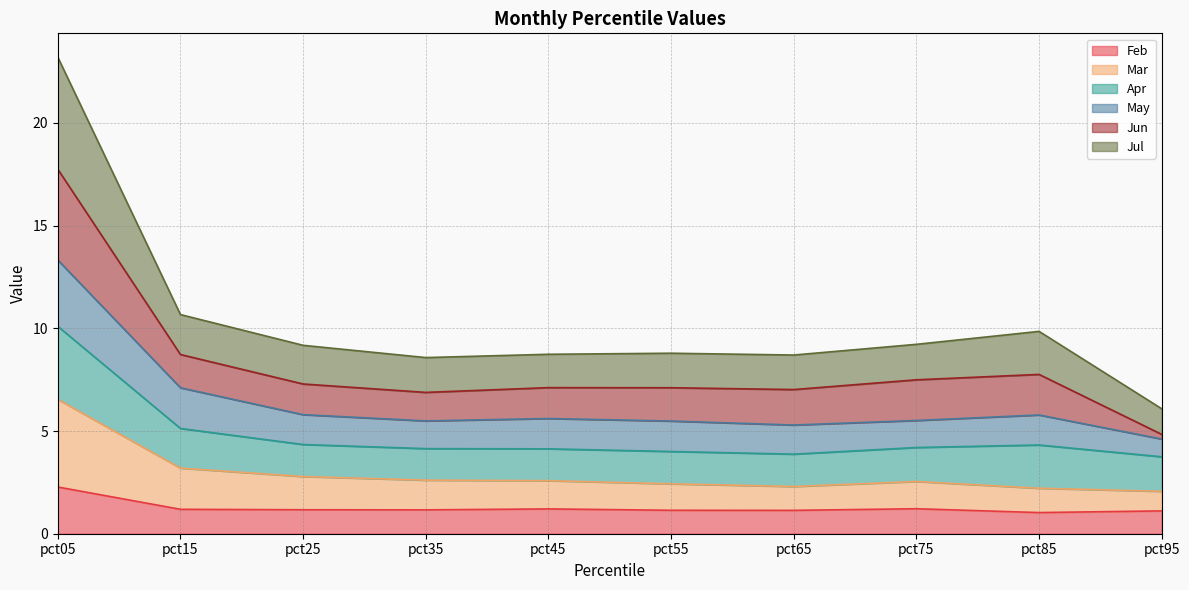

True or false: Feb and Jul intersect in this chart.

False